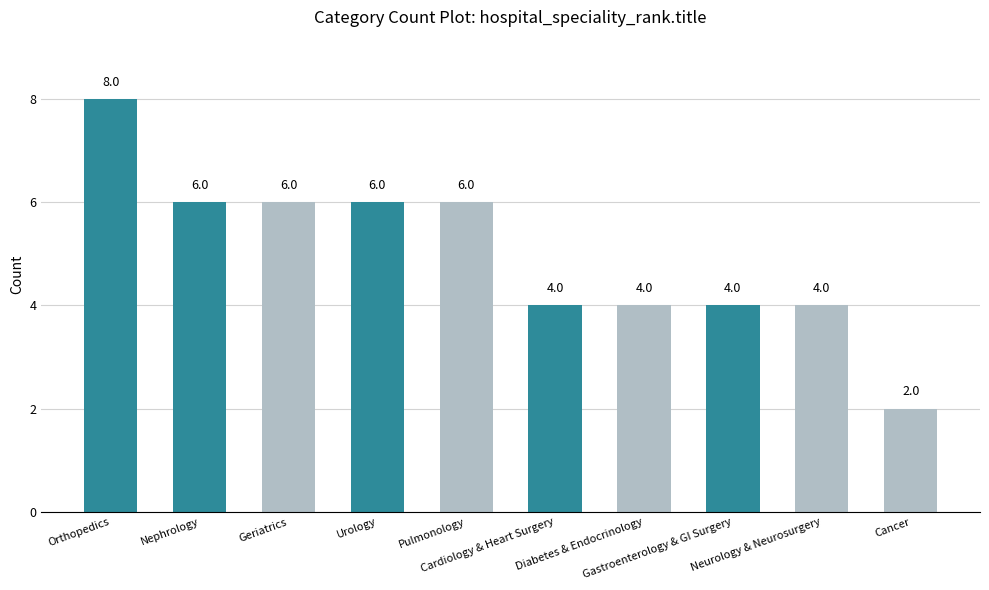

The chart shows a value of 4 at Neurology & Neurosurgery. True or false?

True